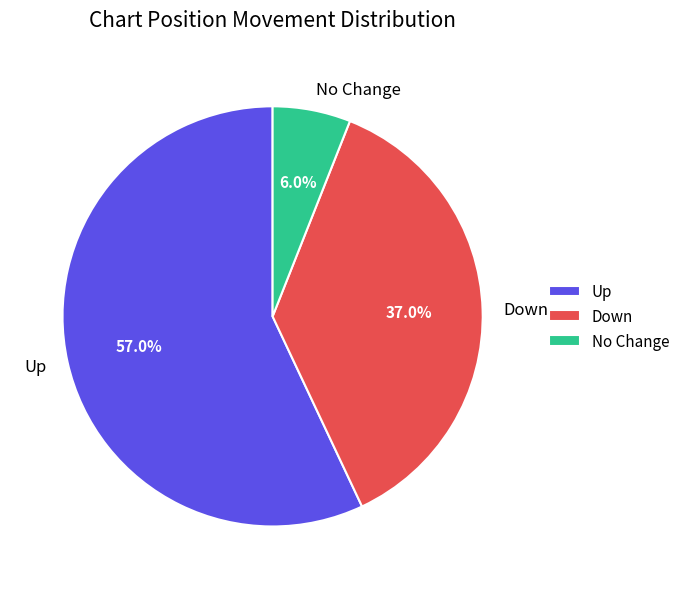

Between Down and Up, which is larger?

Up